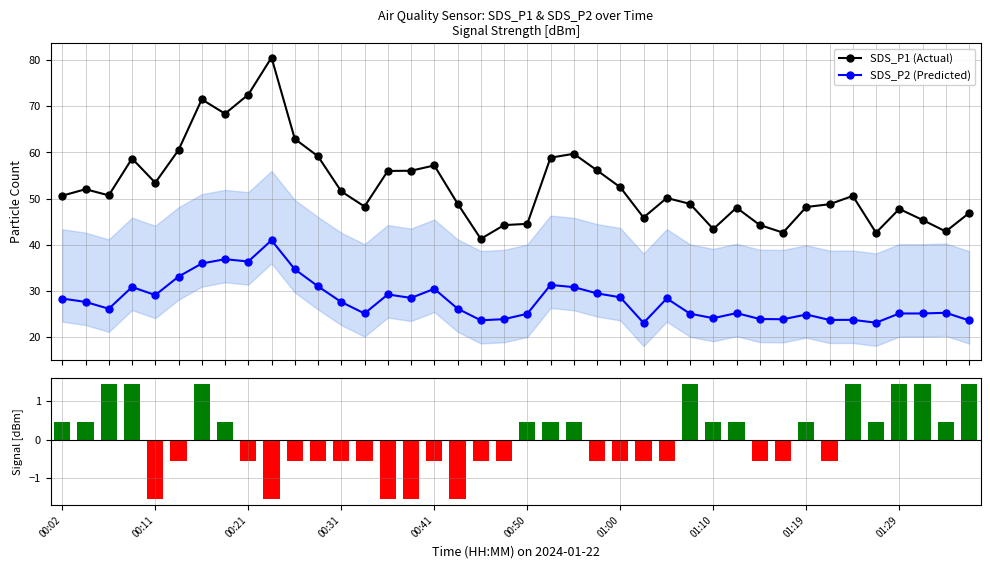

What is the value of the SDS_P2 (Predicted) point at the 33rd from the left?

24.9